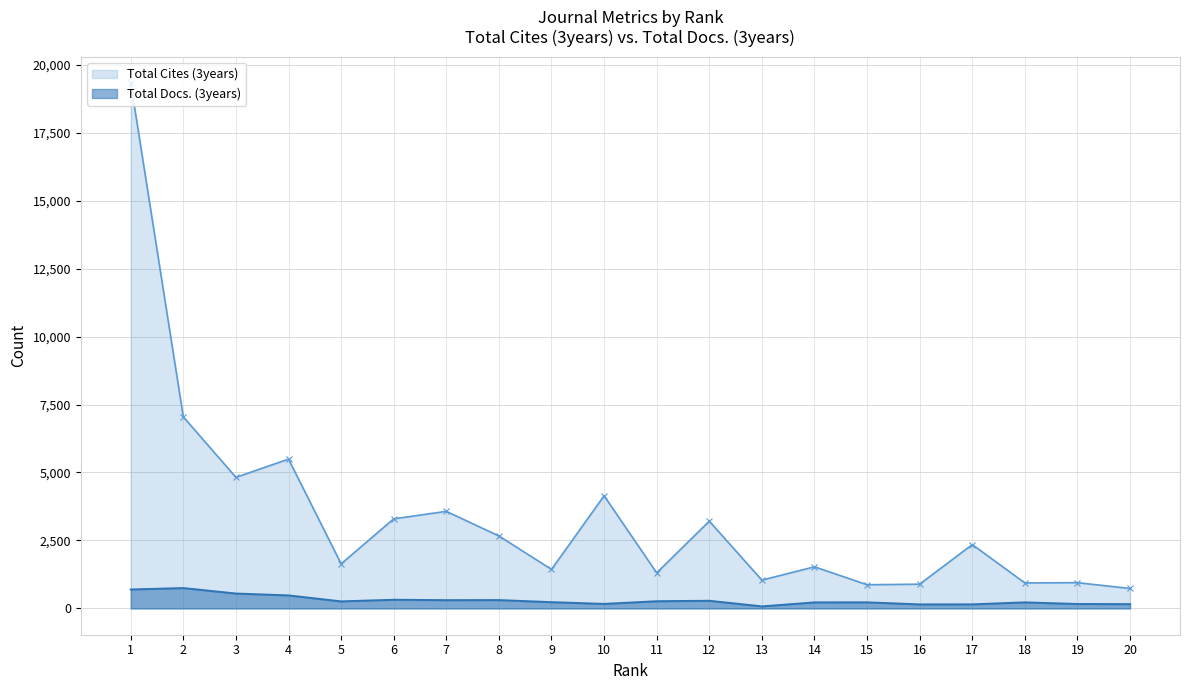

What is the value of the Total Docs. (3years) point at the 14th from the left?

223